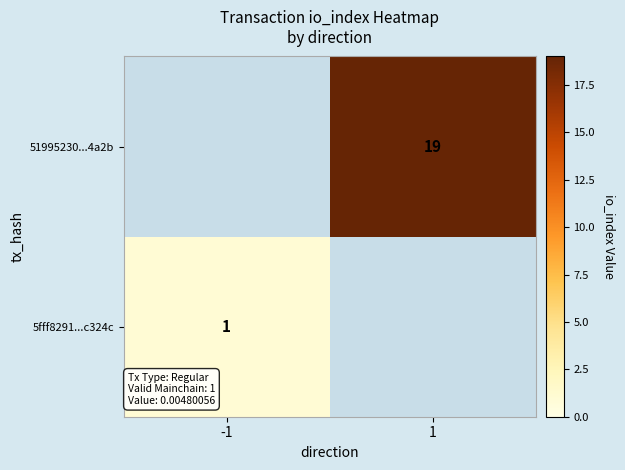

Is it true that 51995230...4a2b equals 33 at 1?

False